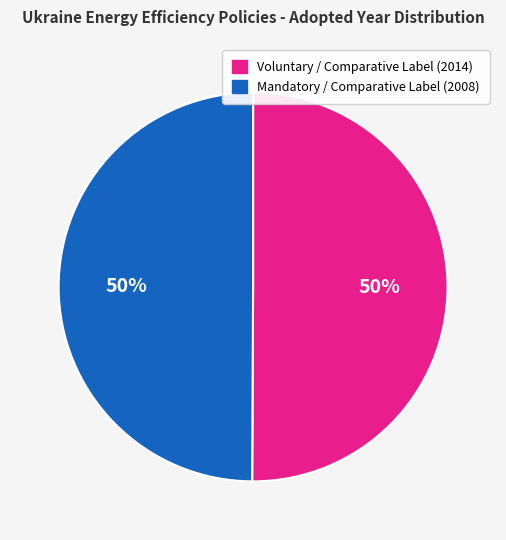

True or false: Mandatory / Comparative Label (2008) accounts for 42% of the total.

False